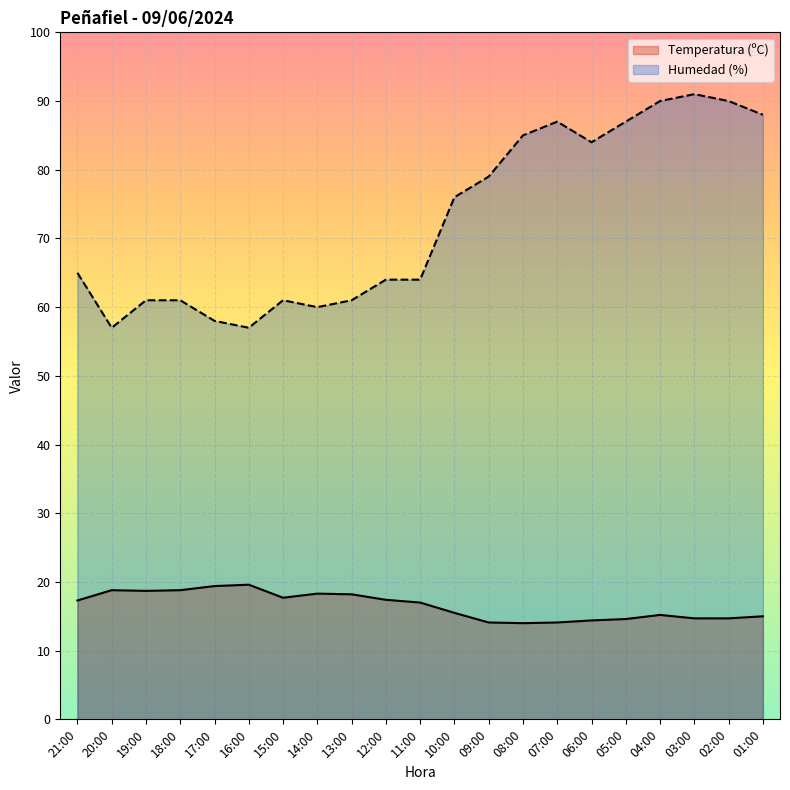

True or false: Humedad (%) and Temperatura (ºC) intersect in this chart.

False